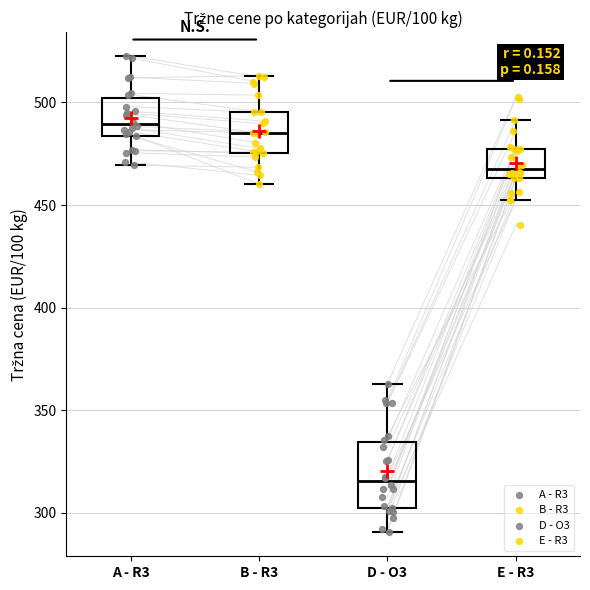

Which box is the tallest, from its lower edge to its upper edge?

D - O3